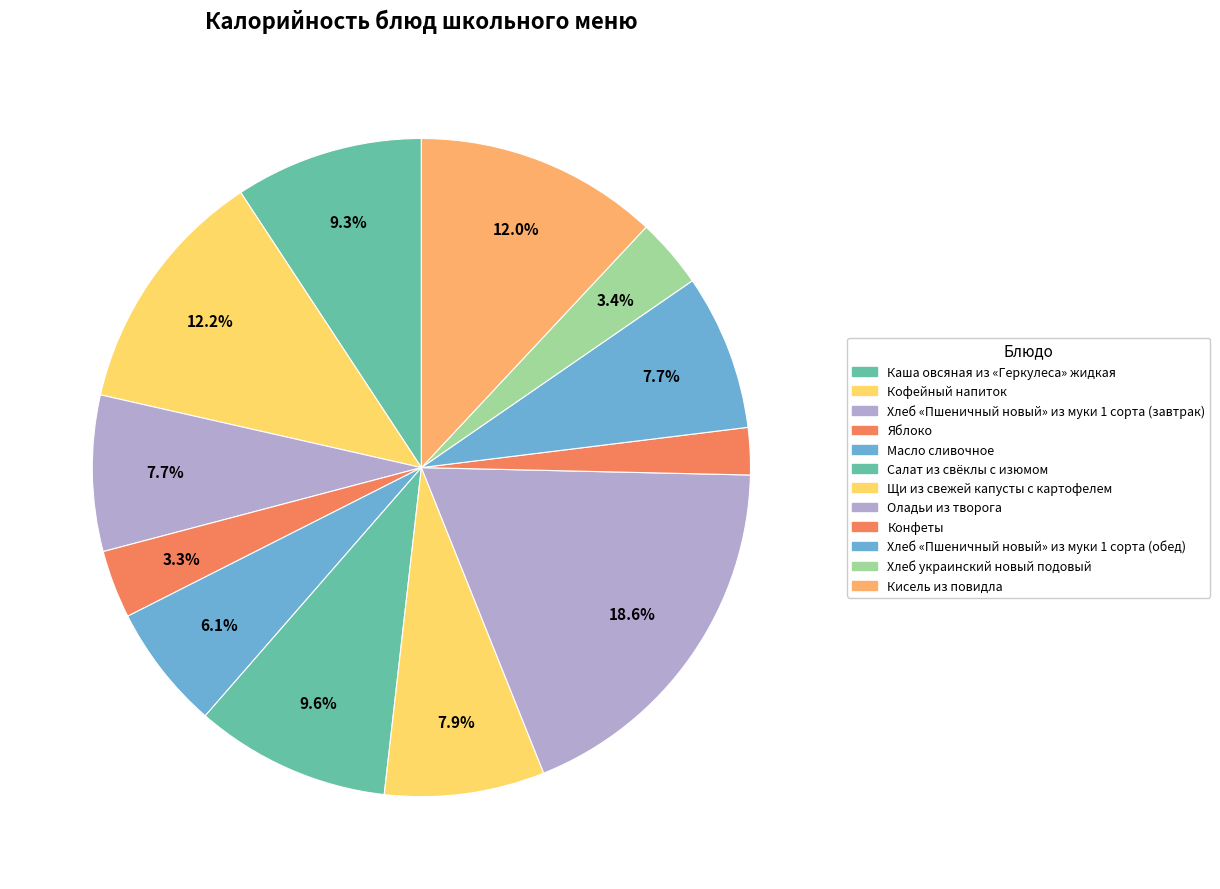

How many slices are in this pie chart?

12